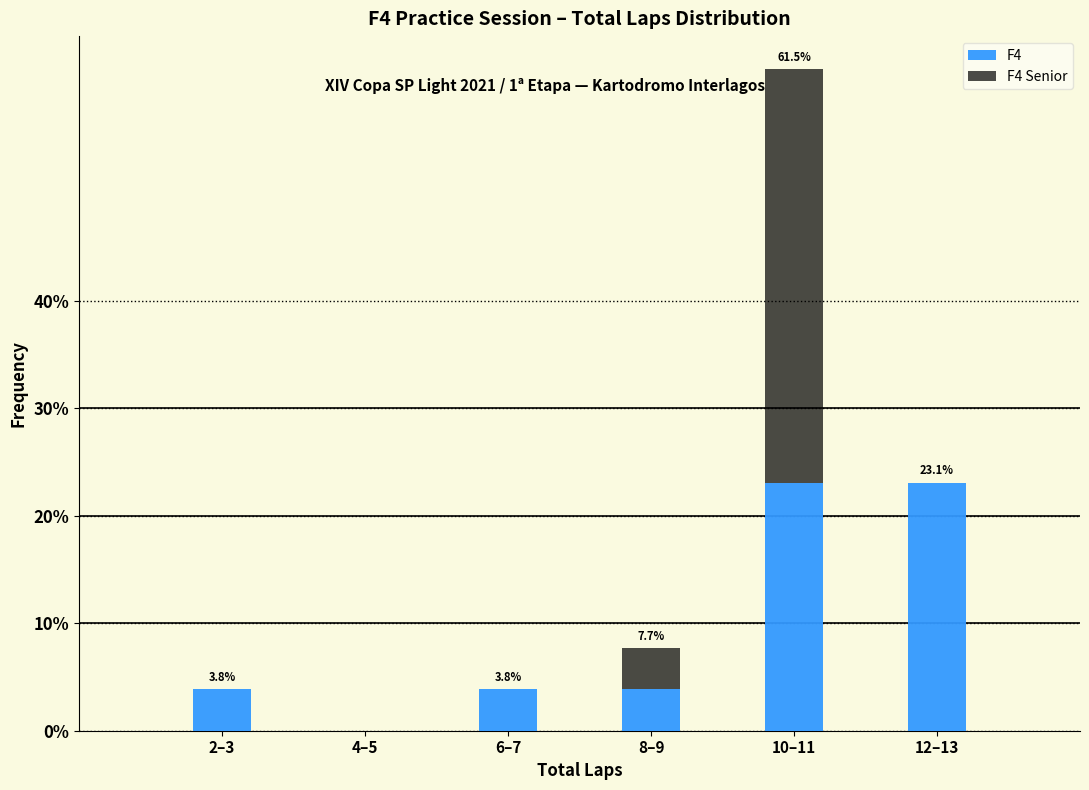

Reading left to right, list the values for the F4 series.

2–3=3.8	4–5=0.0	6–7=3.8	8–9=3.8	10–11=23.1	12–13=23.1